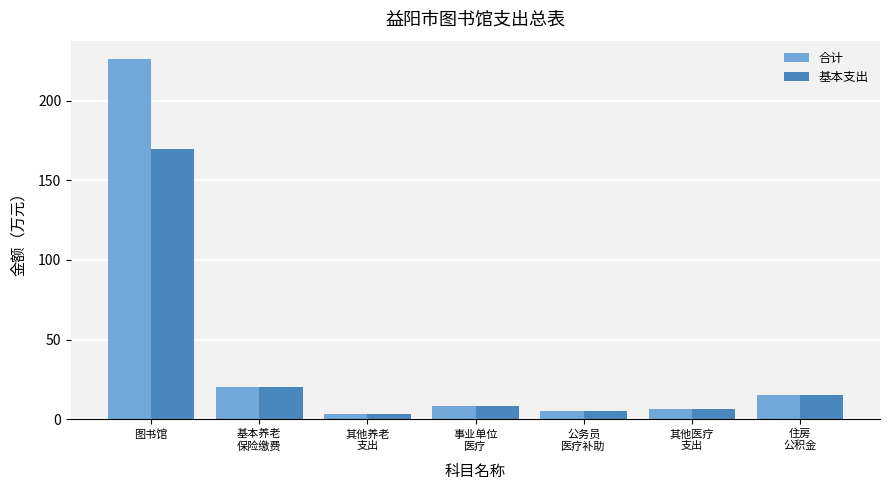

Which series has the largest total across all categories?

合计